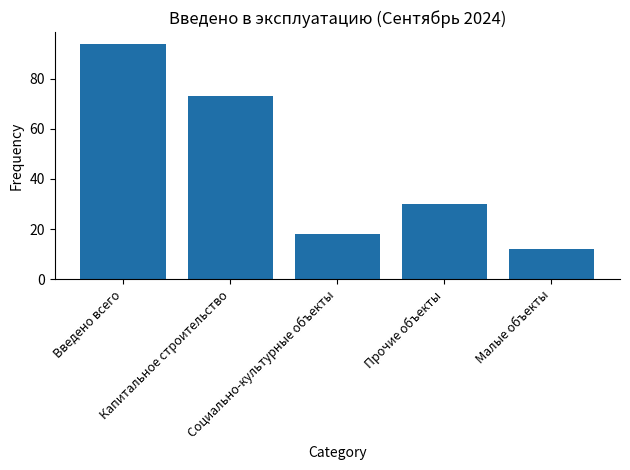

The chart shows a value of 18 at Социально-культурные объекты. True or false?

True